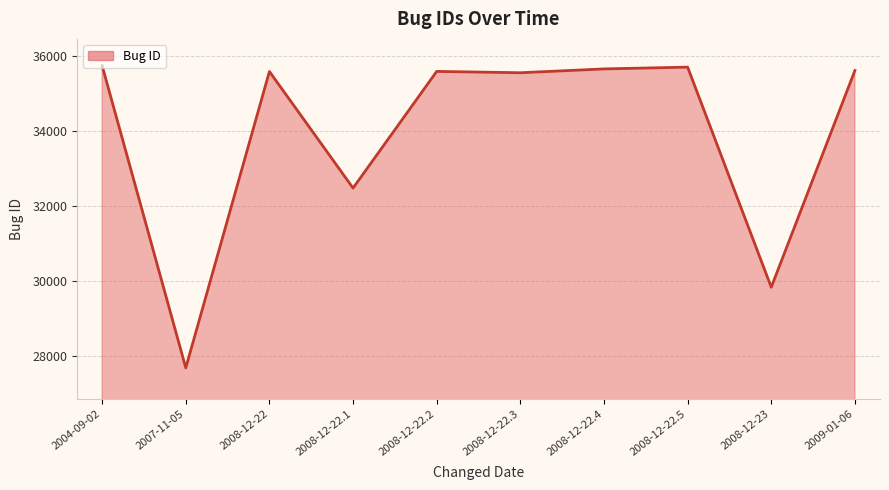

Read the value at 2008-12-22.

35581